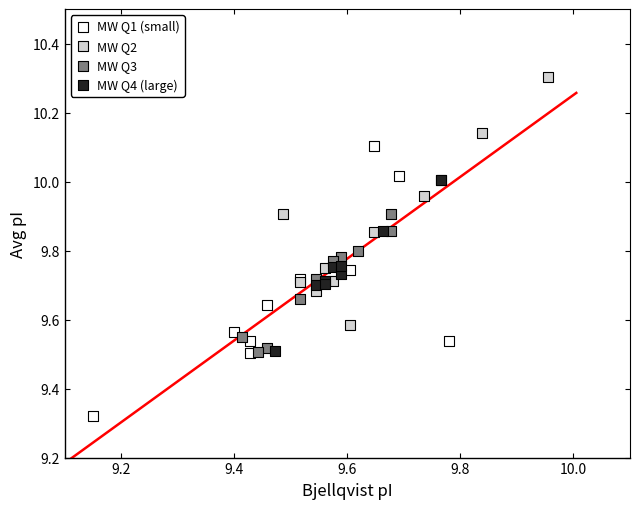

Which series has the widest spread of Y values?

MW Q1 (small)